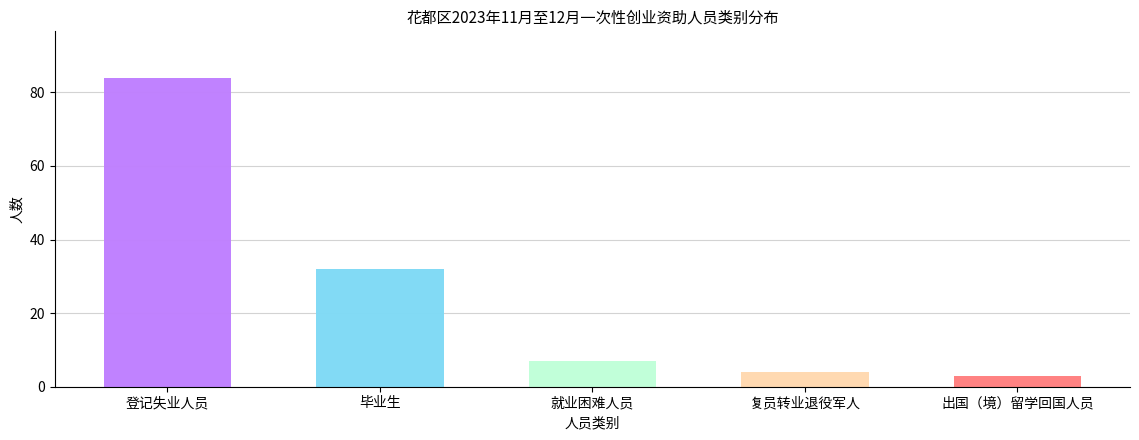

How many values exceed 7?

2